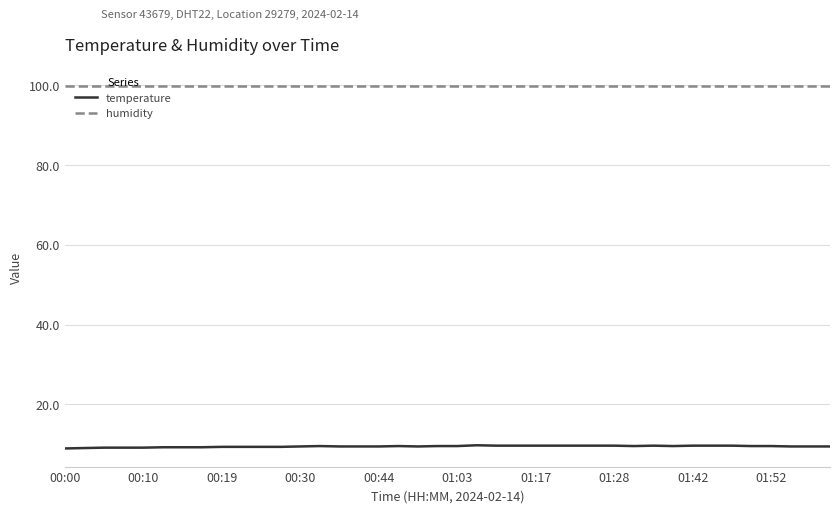

List the series in order of their peak value, lowest first.

temperature, humidity